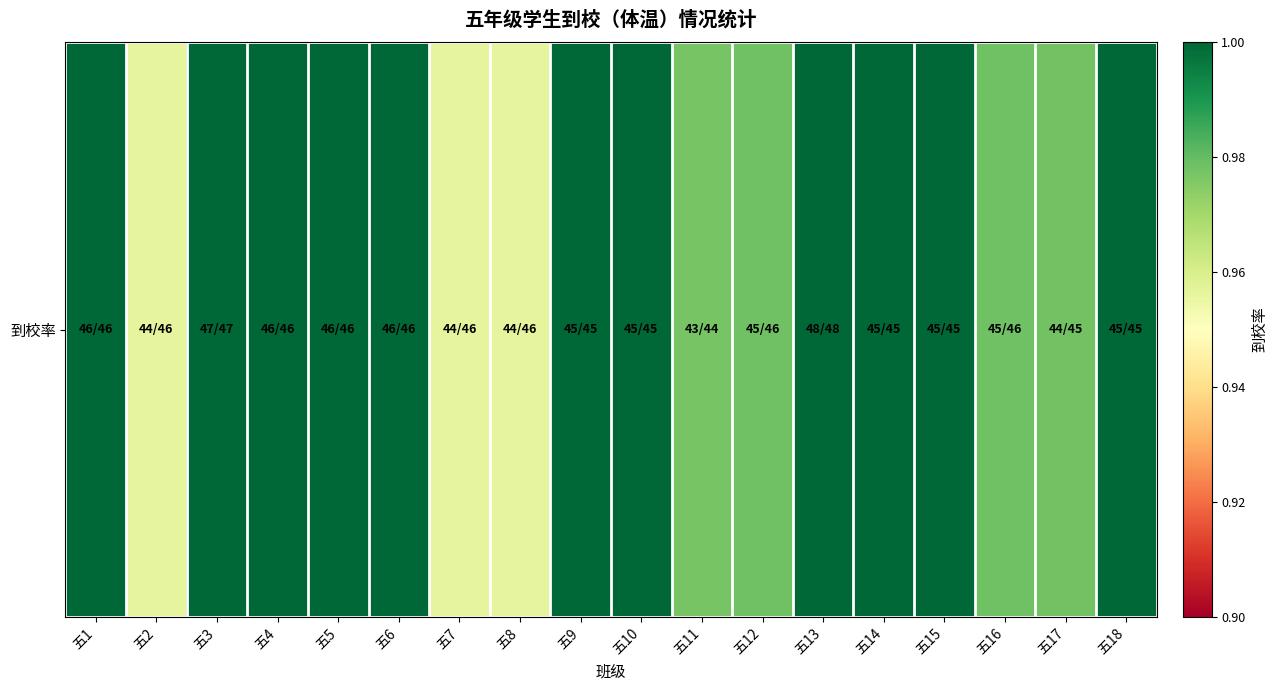

What is the average value?

1.0